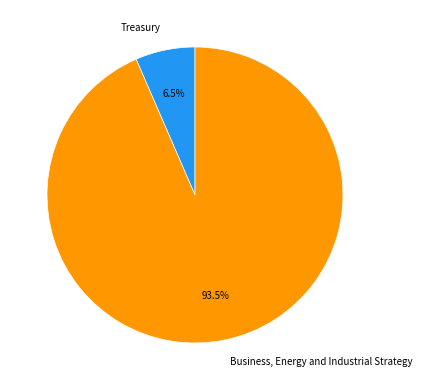

Rank the categories by value from highest to lowest.

Business, Energy and Industrial Strategy, Treasury